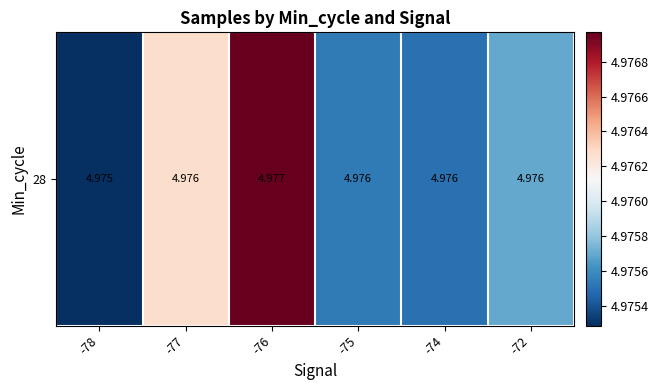

True or false: the data shows 5.0 at -76.

True